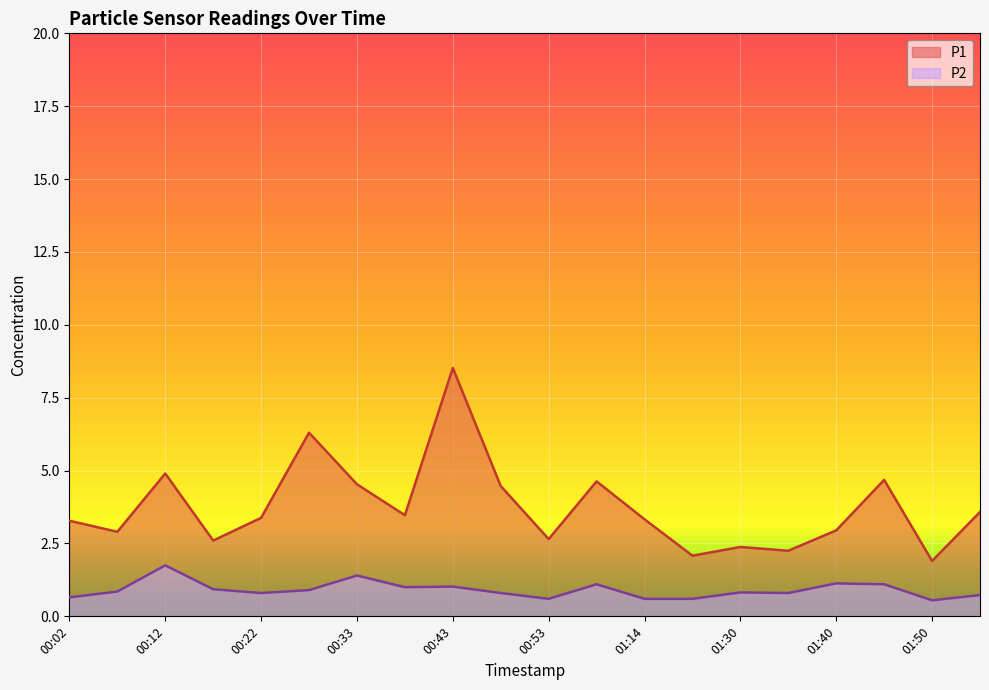

Reading left to right, list all the values displayed in this chart.

P1: 00:02=3.3	00:07=2.9	00:12=4.9	00:17=2.6	00:22=3.4	00:27=6.3	00:33=4.5	00:38=3.5	00:43=8.5	00:48=4.5	00:53=2.6	00:58=4.6	01:14=3.3	01:24=2.1	01:30=2.4	01:35=2.2	01:40=3.0	01:45=4.7	01:50=1.9	01:55=3.6
P2: 00:02=0.7	00:07=0.8	00:12=1.8	00:17=0.9	00:22=0.8	00:27=0.9	00:33=1.4	00:38=1.0	00:43=1.0	00:48=0.8	00:53=0.6	00:58=1.1	01:14=0.6	01:24=0.6	01:30=0.8	01:35=0.8	01:40=1.1	01:45=1.1	01:50=0.6	01:55=0.7